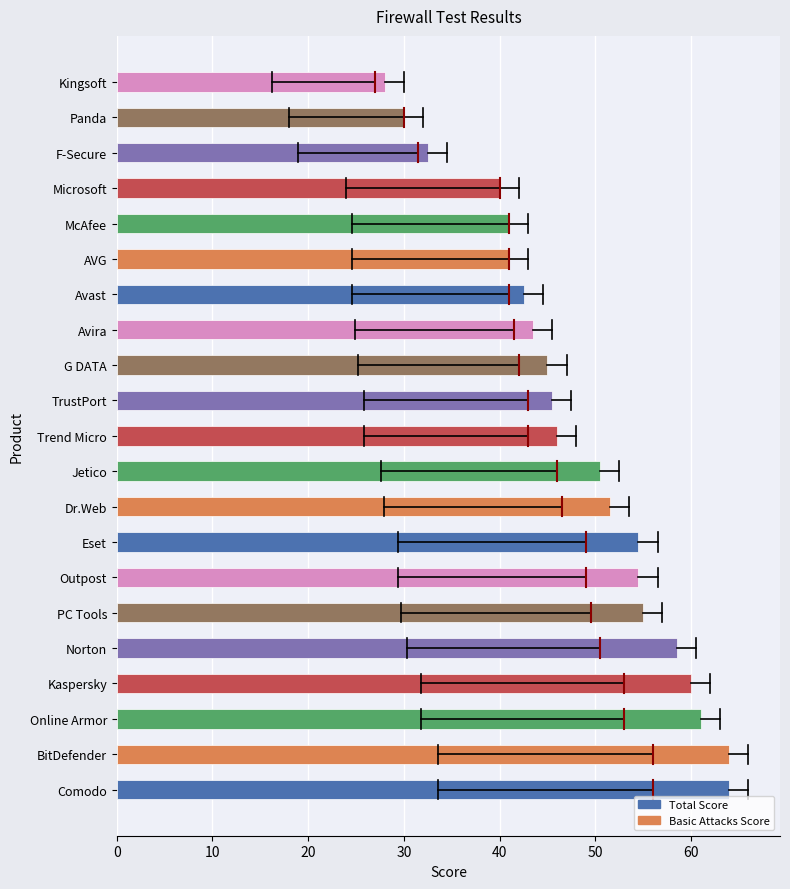

What is the difference between the maximum and minimum values?

36.0